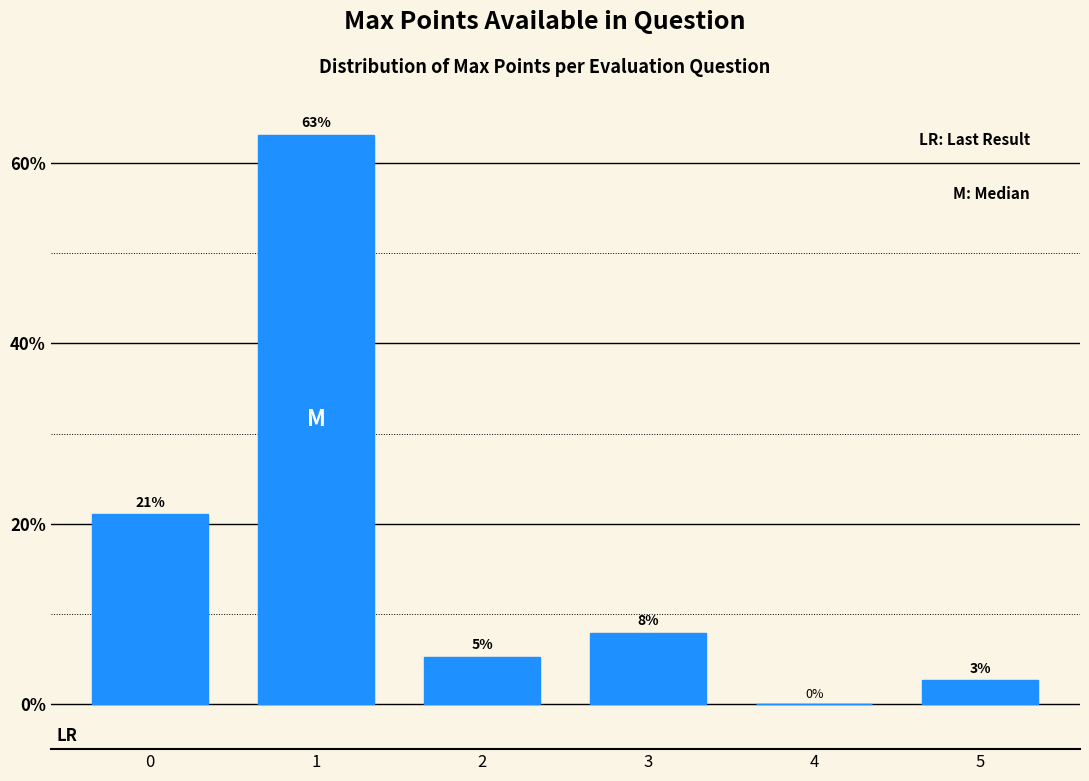

What is the sum of all values?

100.0